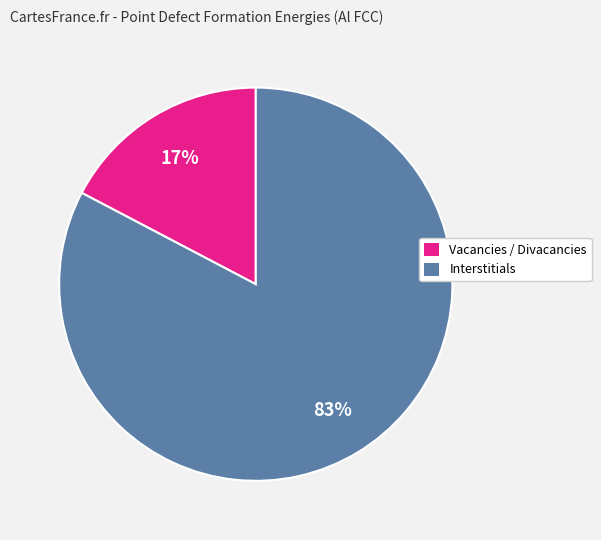

Does any single category account for the majority?

Yes